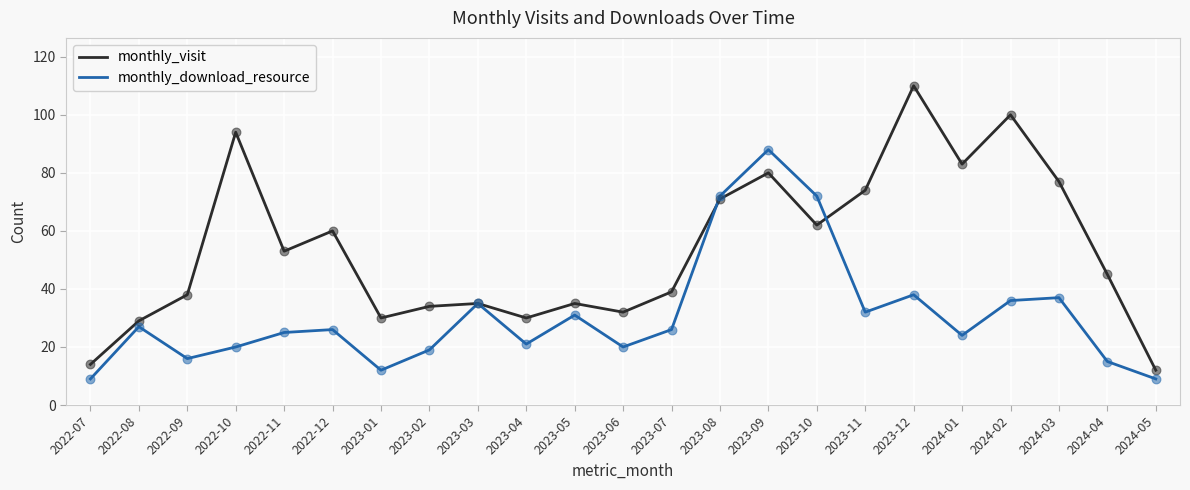

At how many categories does at least one series exceed 101?

1